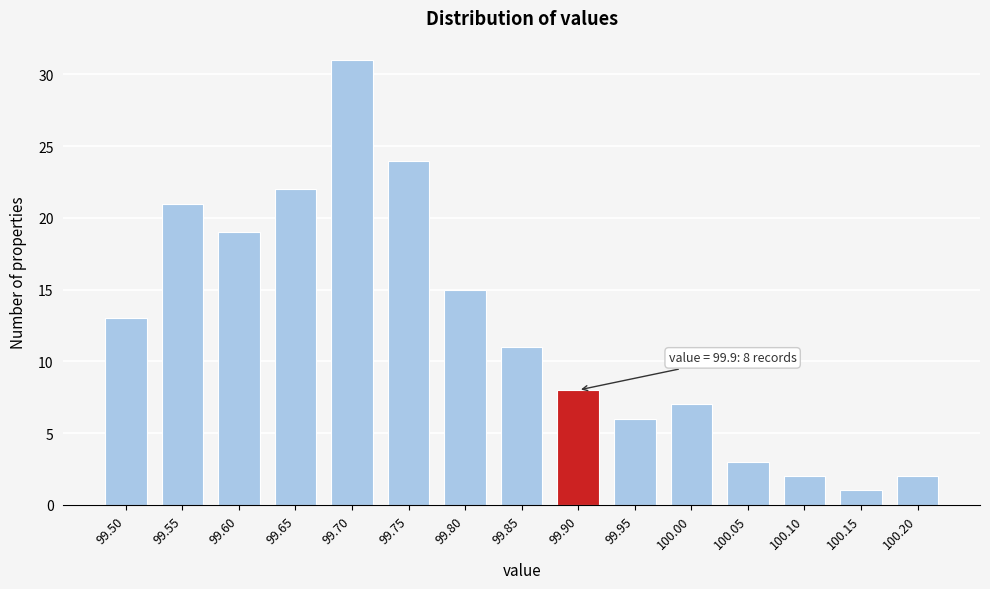

Reading left to right, extract all data points from this chart.

99.50=13	99.55=21	99.60=19	99.65=22	99.70=31	99.75=24	99.80=15	99.85=11	99.90=8	99.95=6	100.00=7	100.05=3	100.10=2	100.15=1	100.20=2